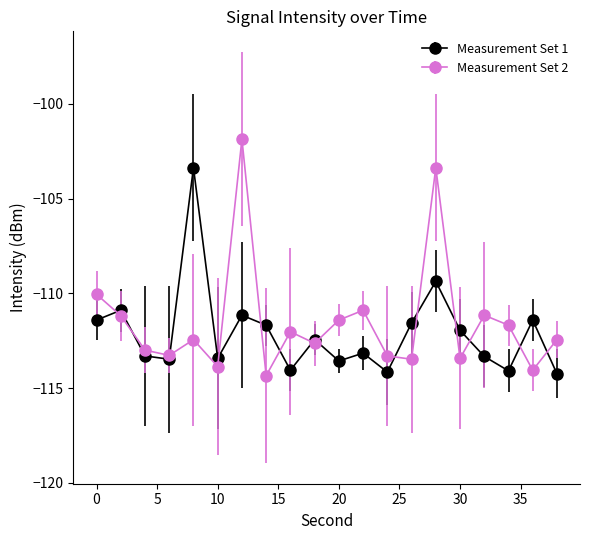

What is the value of the Measurement Set 1 point at the 11th from the left?

-113.6